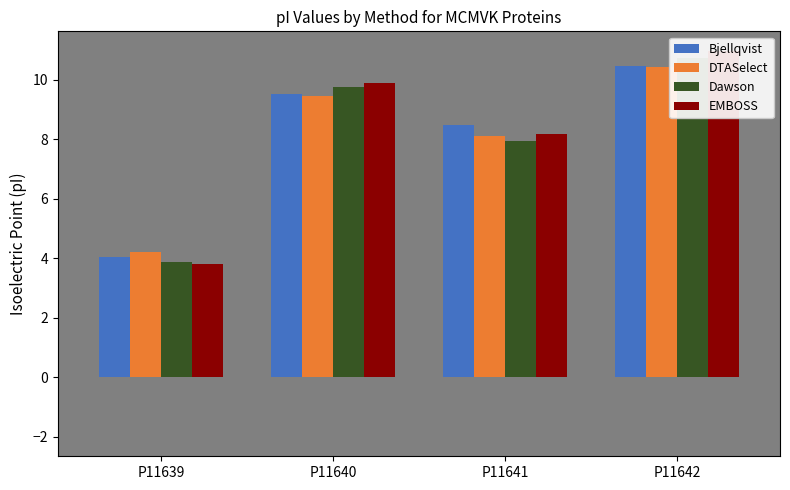

Reading left to right, what are all the values shown in this chart?

Bjellqvist: P11639=4.0	P11640=9.5	P11641=8.5	P11642=10.5
DTASelect: P11639=4.2	P11640=9.5	P11641=8.1	P11642=10.4
Dawson: P11639=3.9	P11640=9.8	P11641=8.0	P11642=10.7
EMBOSS: P11639=3.8	P11640=9.9	P11641=8.2	P11642=11.0